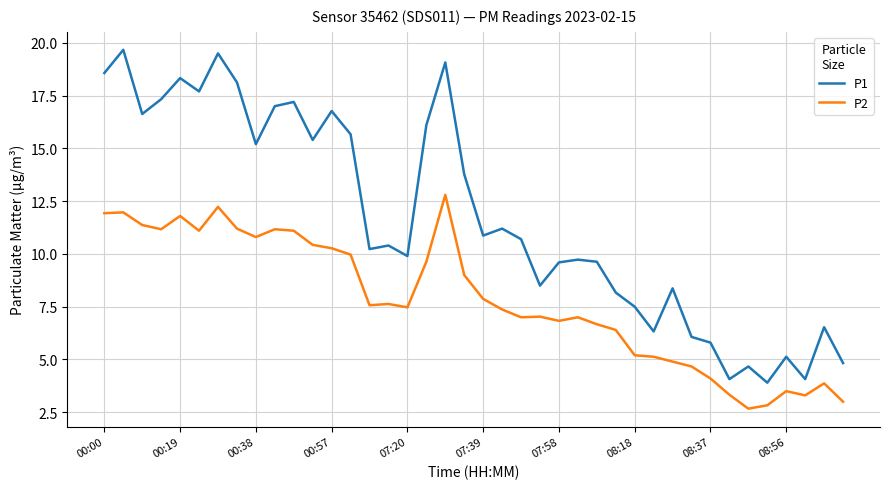

Rank the series by their maximum value, from lowest to highest.

P2, P1